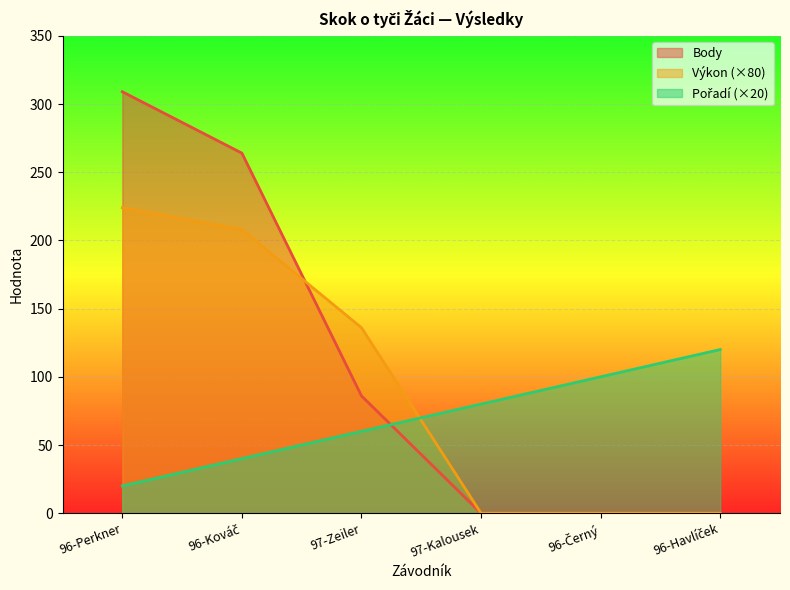

How many times do Body and Výkon cross each other?

1